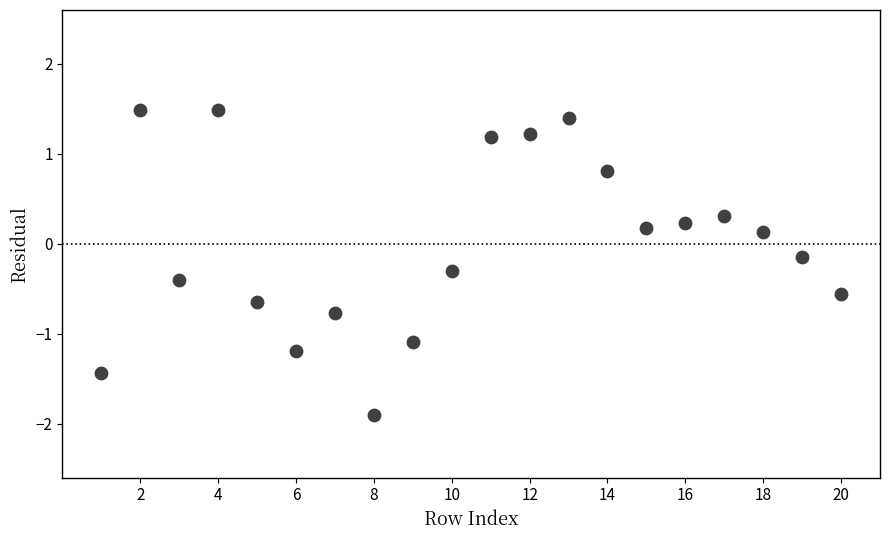

What is the range of X values (max minus min)?

19.0